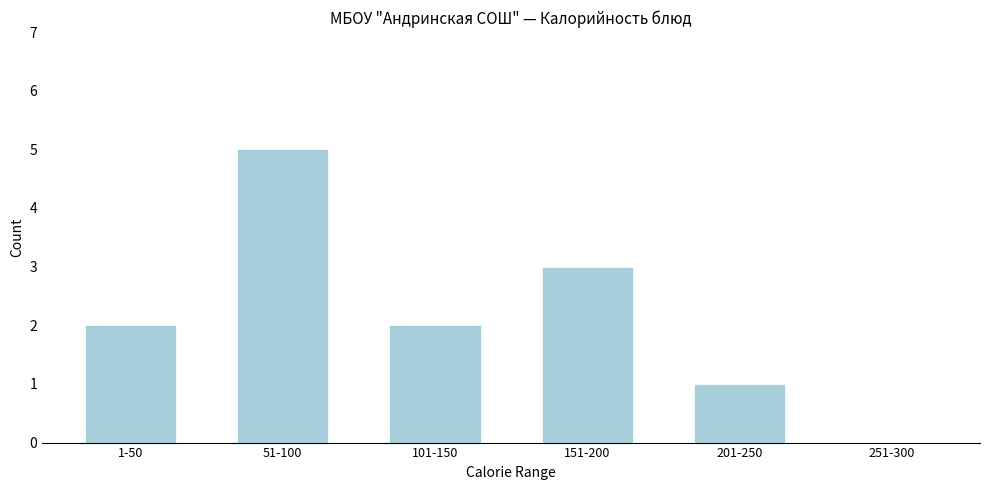

Reading left to right, list all the values displayed in this chart.

1-50=2	51-100=5	101-150=2	151-200=3	201-250=1	251-300=0